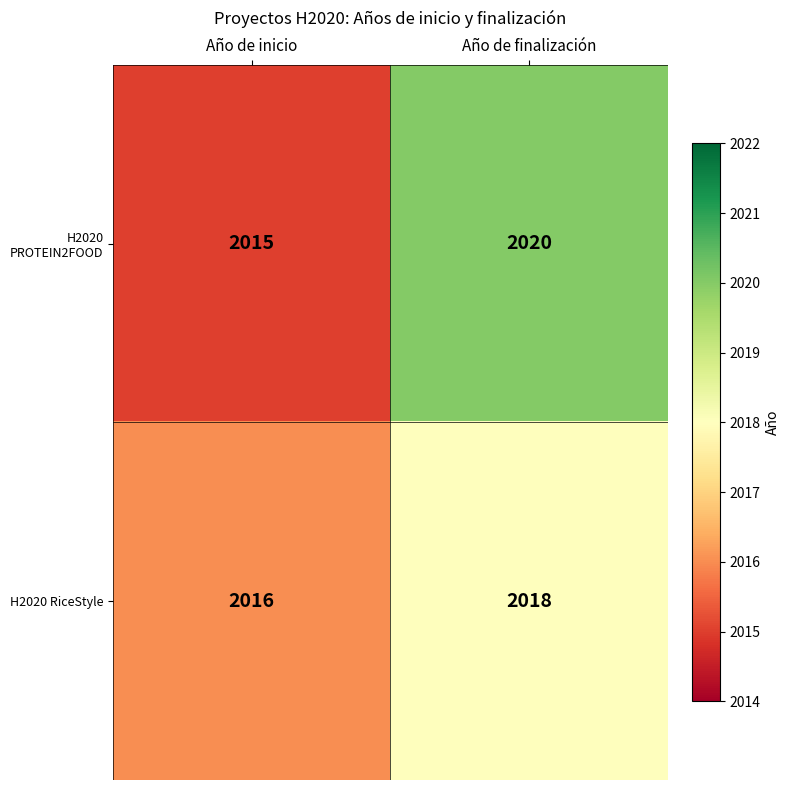

What is the greatest value displayed?

2020